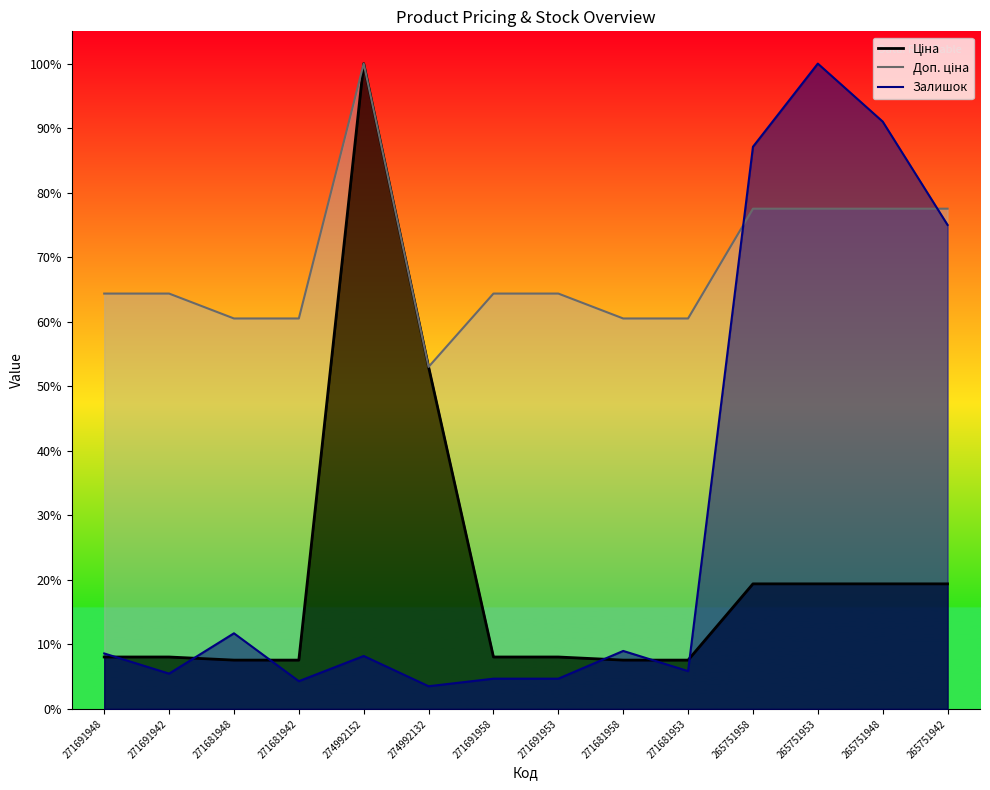

Count the number of categories in the chart.

14